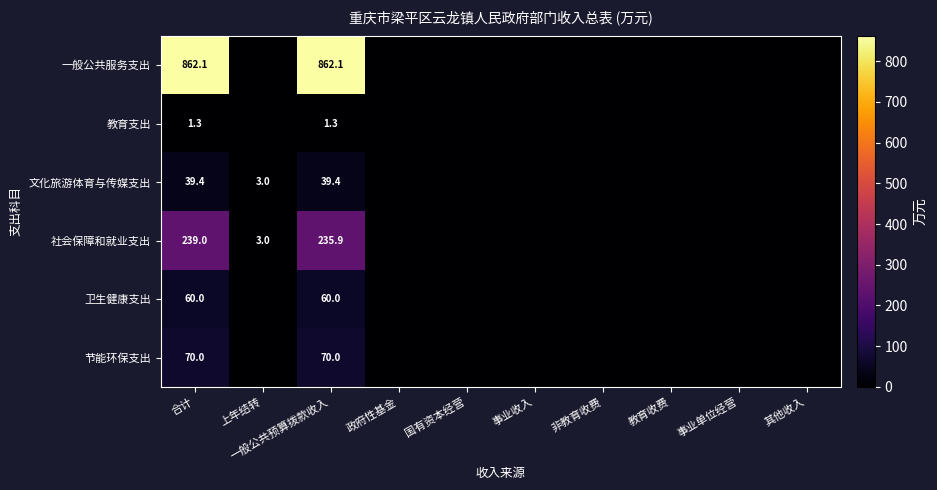

Is it true that 社会保障和就业支出 equals 3.0 at 上年结转?

True